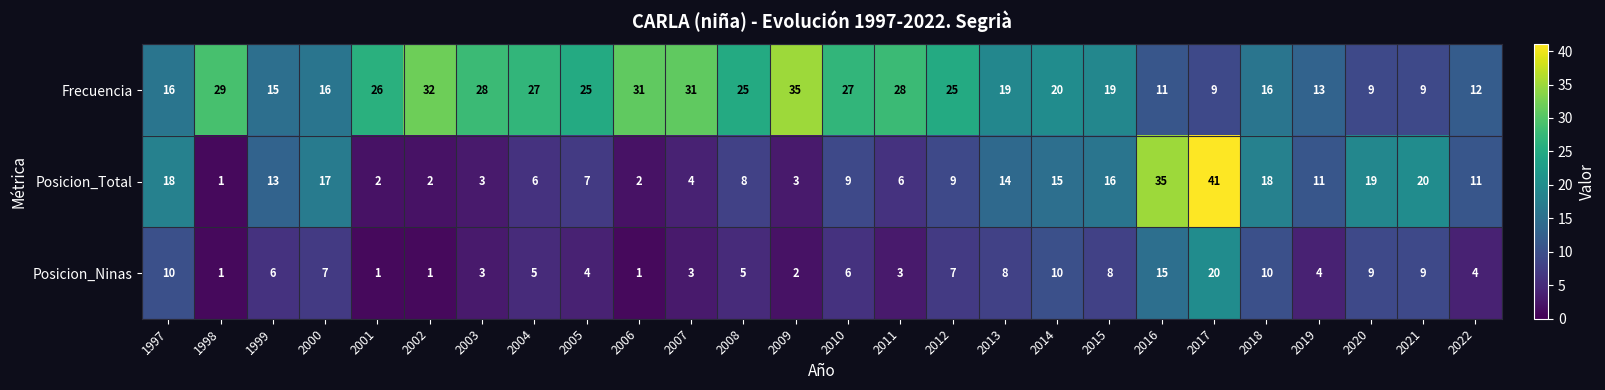

Which series has the largest range (max minus min)?

Posicion_Total